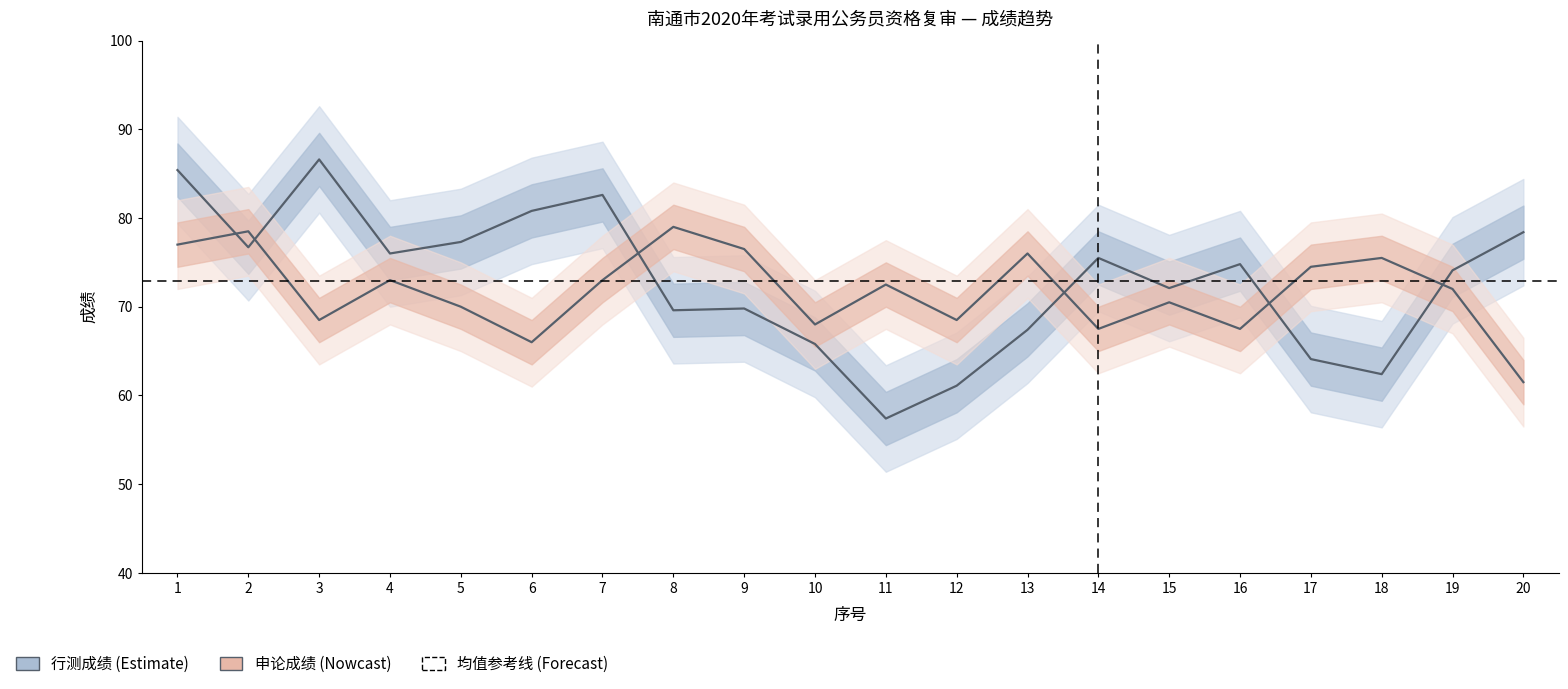

Where do 申论成绩 and 行测成绩 first cross each other?

1 and 2